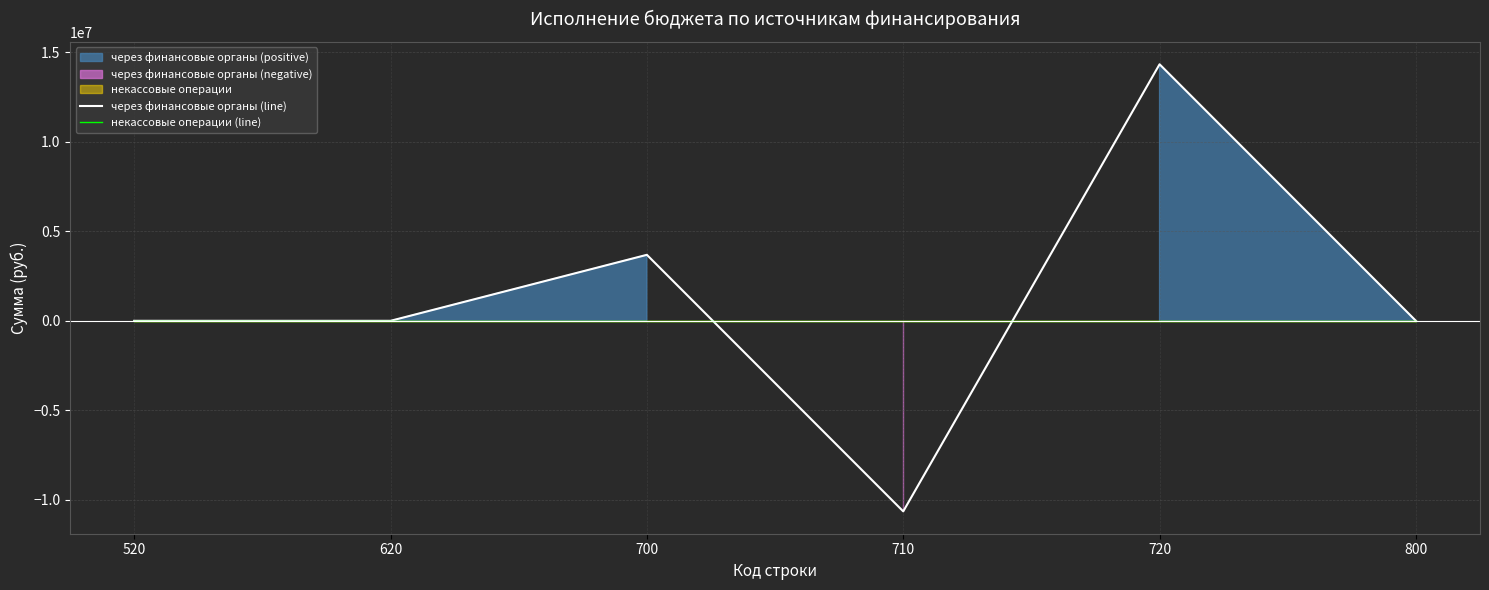

Reading left to right, transcribe all the data shown in this chart.

через финансовые органы (line): 520=0.0	620=0.0	700=3687736.3	710=-10646292.0	720=14334028.3	800=0.0
некассовые операции (line): 520=0.0	620=0.0	700=0.0	710=0.0	720=0.0	800=0.0